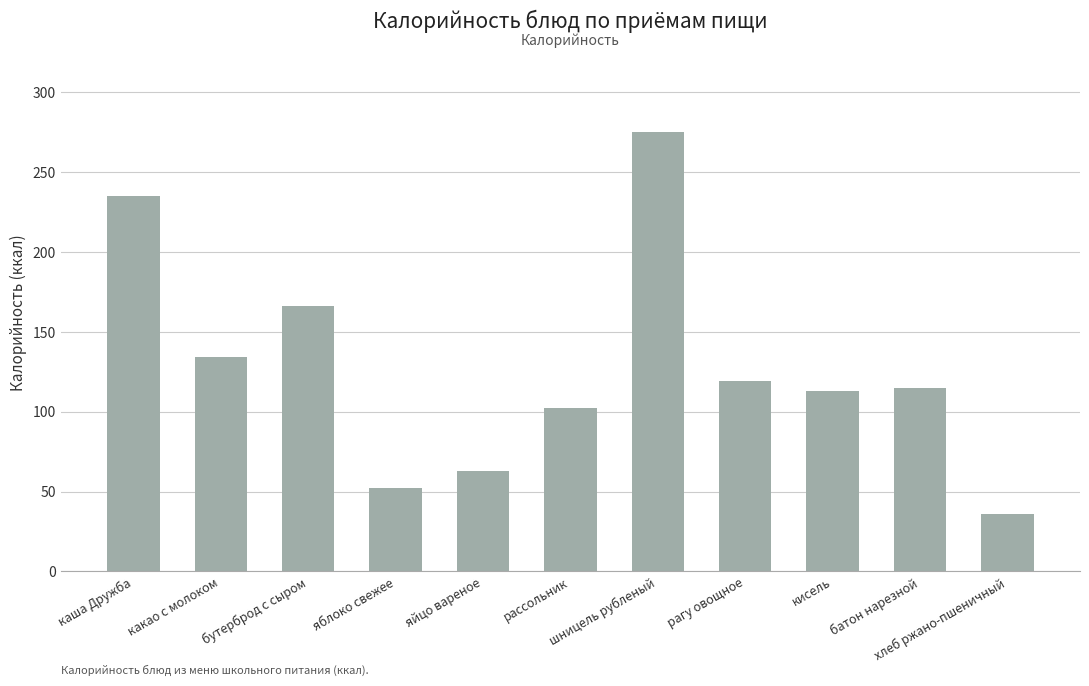

How many categories are shown in the chart?

11